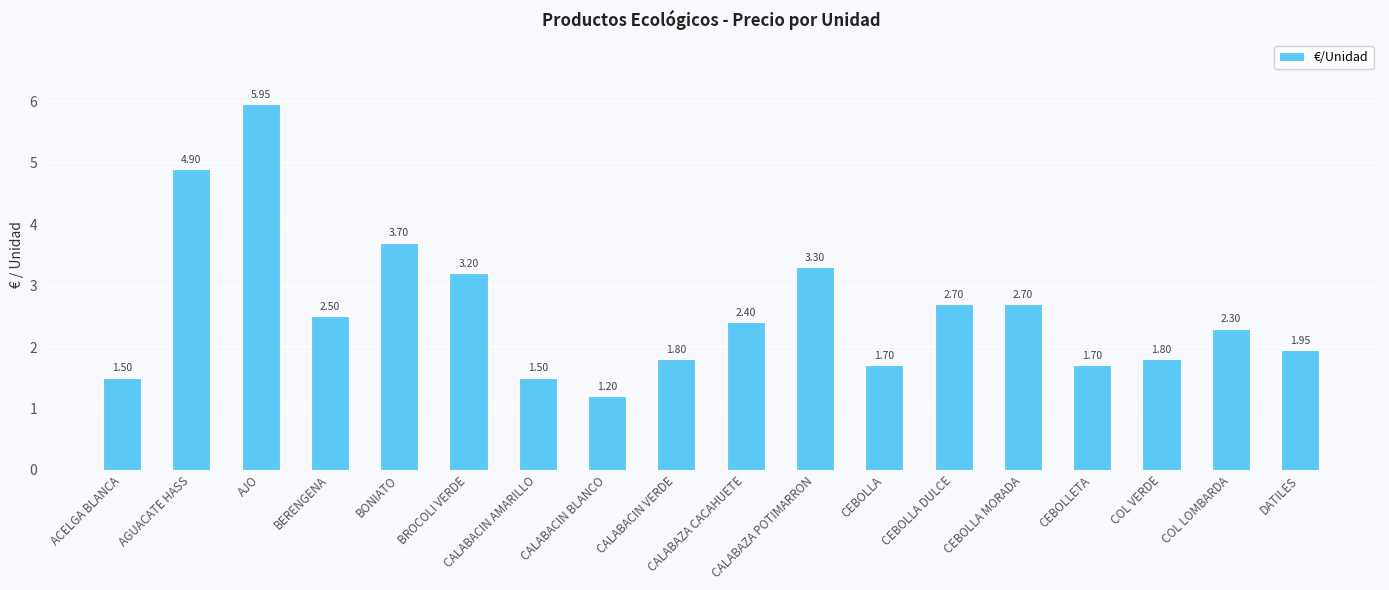

Which label corresponds to the largest value in the chart?

AJO